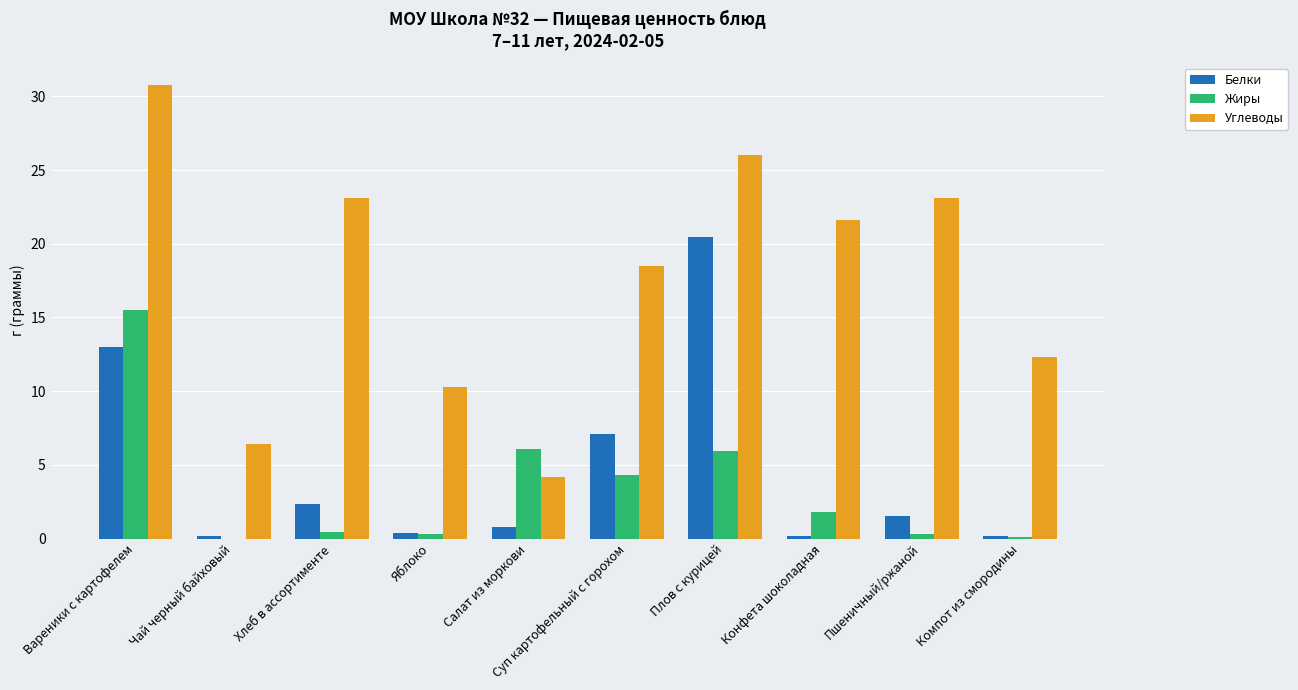

Which series has the largest range (max minus min)?

Углеводы